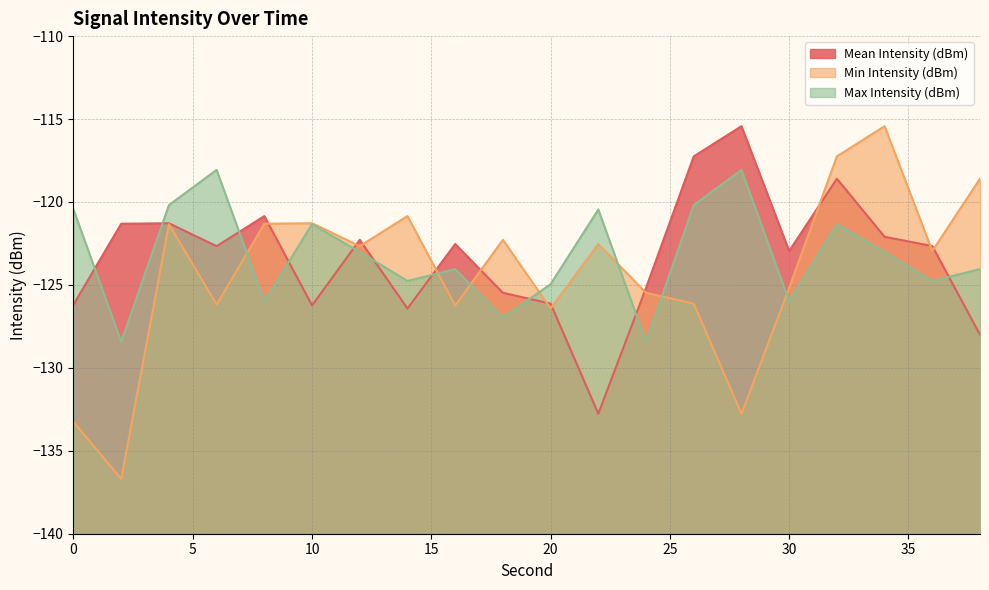

How many data points in Mean Intensity (dBm) are less than -122?

14